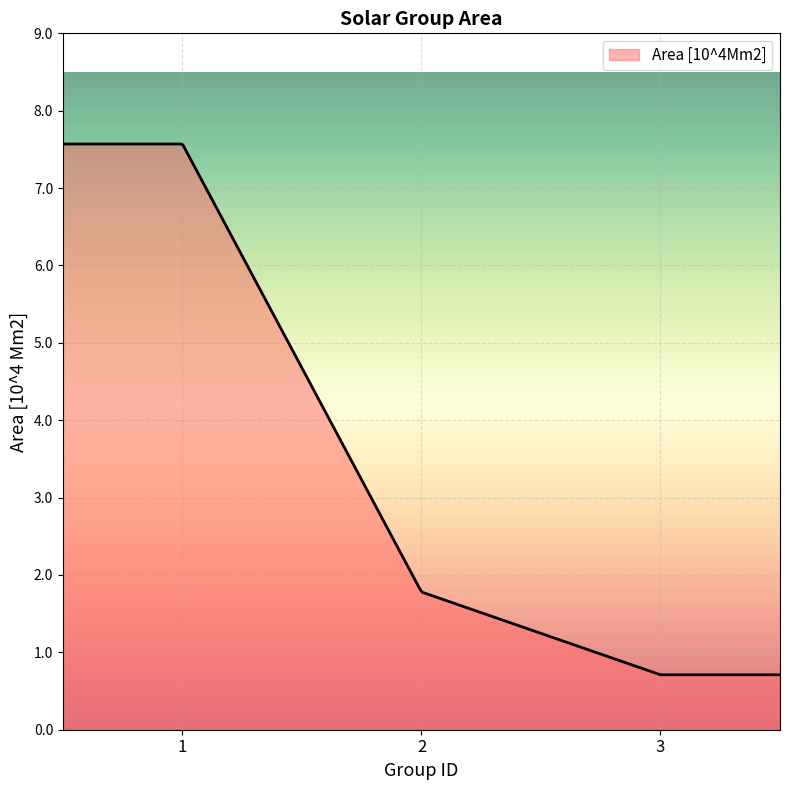

What is the minimum value shown in the chart?

0.7